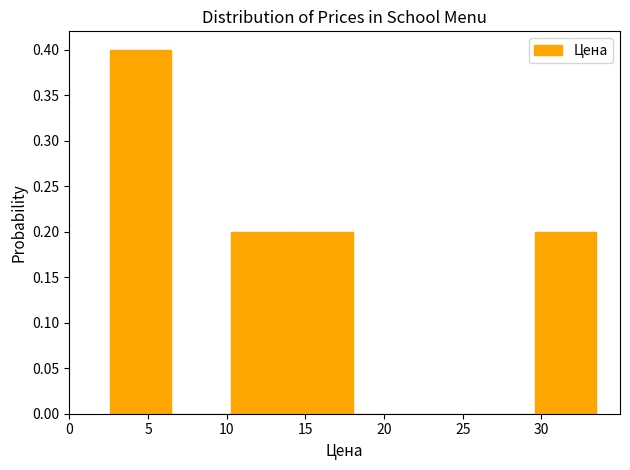

Which range on the x-axis has the tallest bar?

2.5 to 6.5